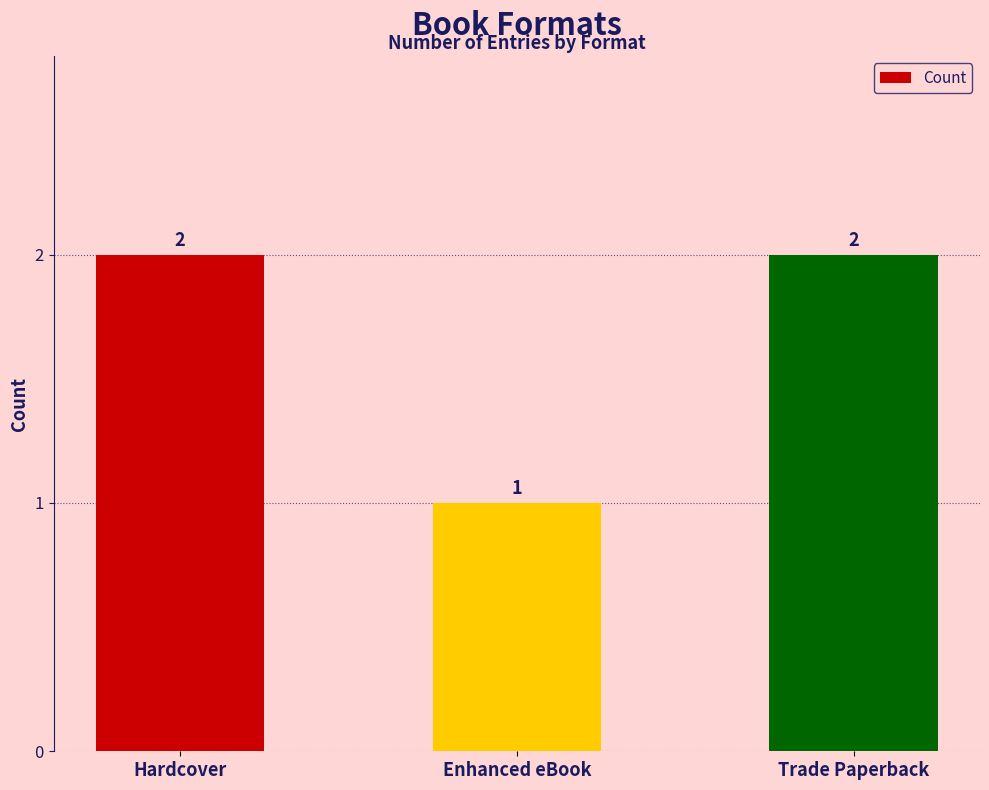

The value at Hardcover is 2. True or false?

True